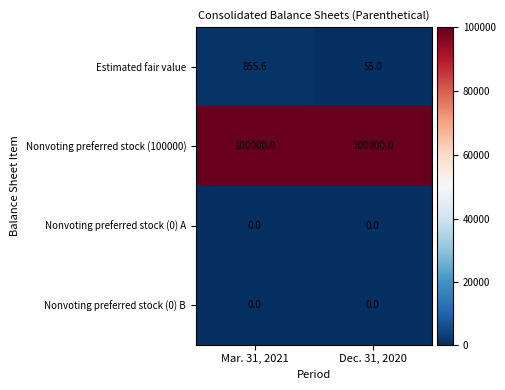

List the labels in order of Estimated fair value value, smallest first.

Dec. 31, 2020, Mar. 31, 2021